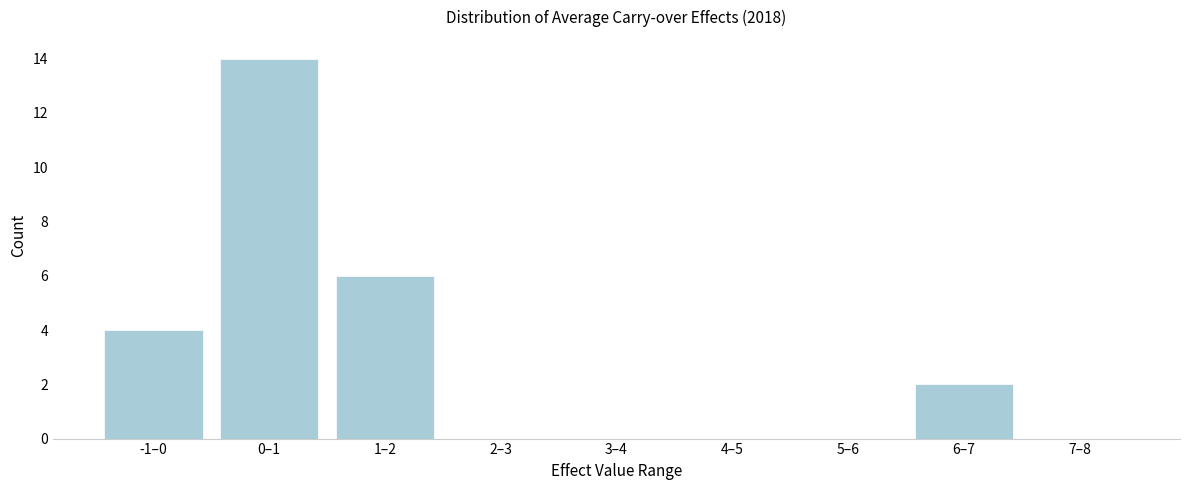

Reading left to right, list all the values displayed in this chart.

-1–0=4	0–1=14	1–2=6	2–3=0	3–4=0	4–5=0	5–6=0	6–7=2	7–8=0